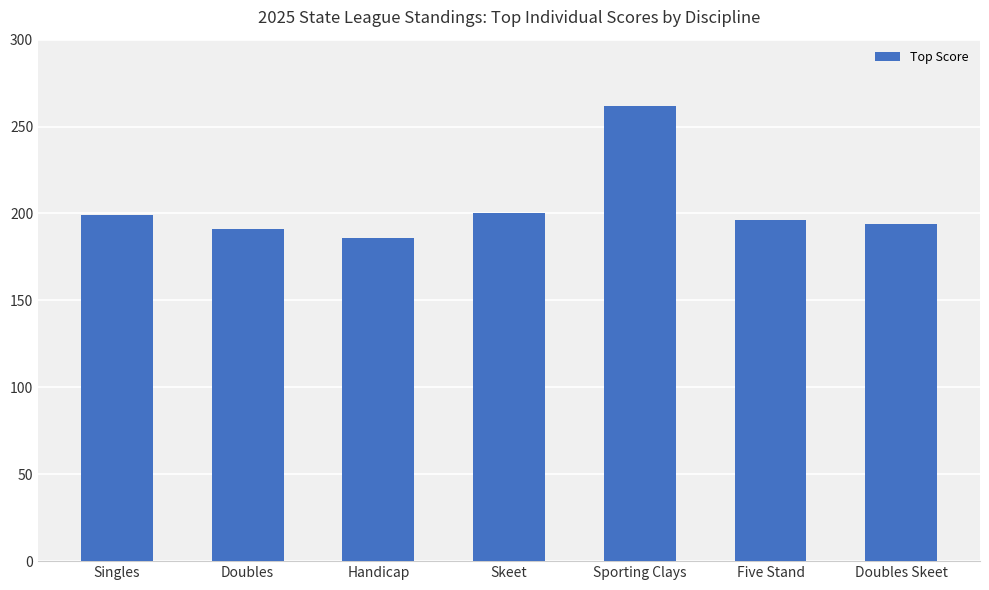

What is the greatest value displayed?

262